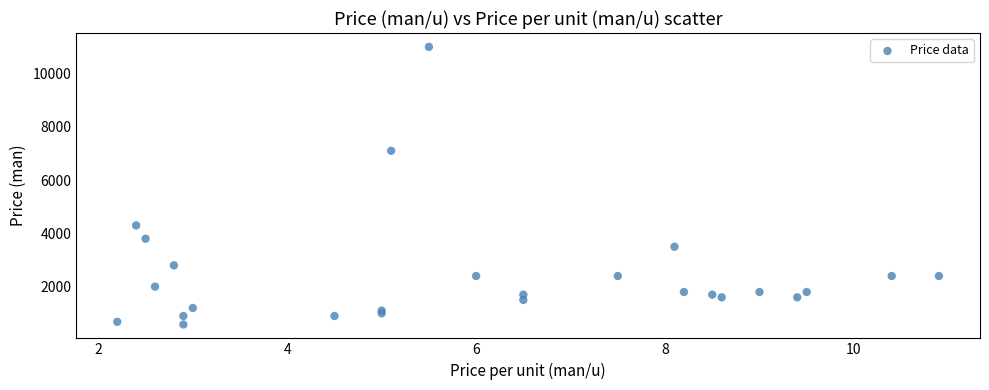

What Y value in the scatter plot is closest to 5790?

7100